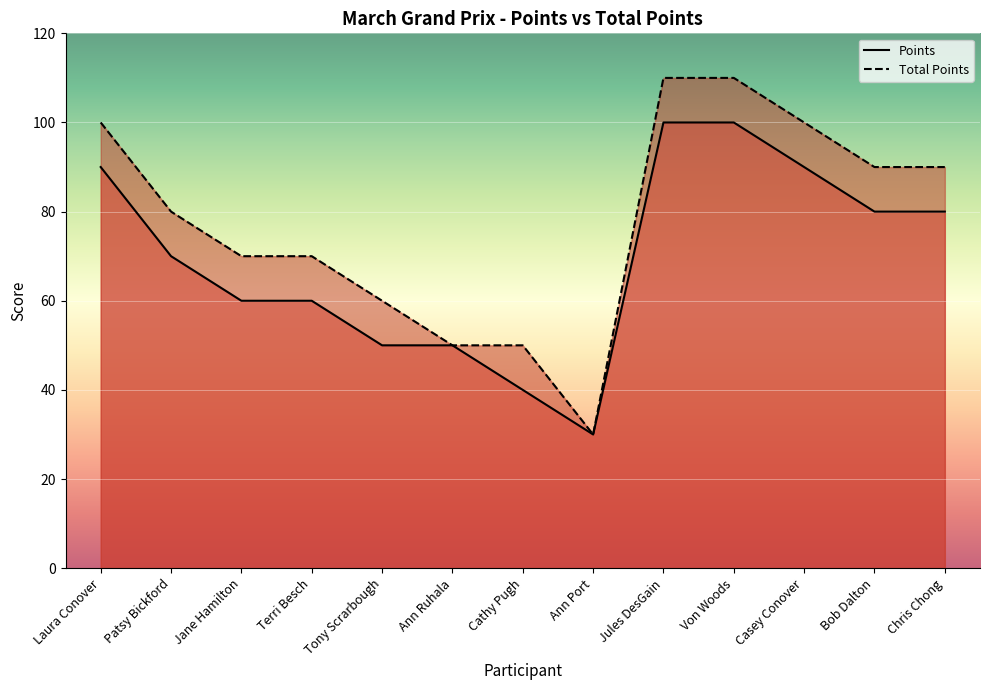

How many distinct data groups are displayed?

2